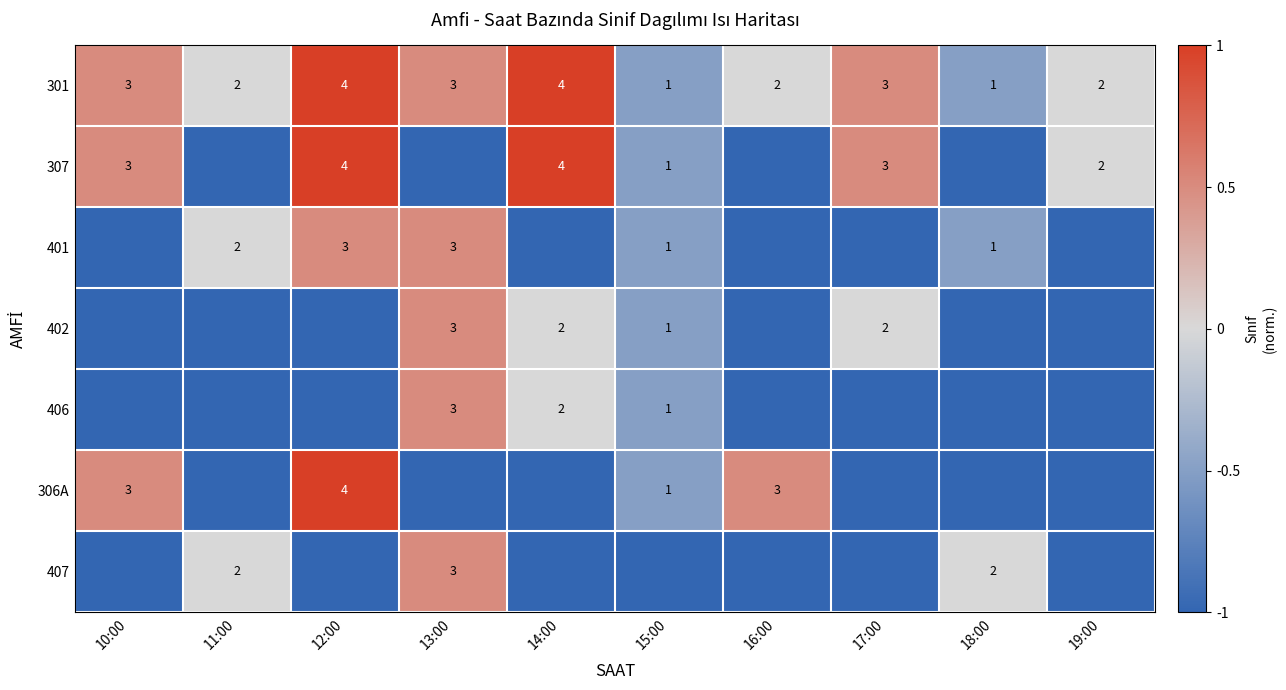

Count the 301 values in the range 2 to 3.

6